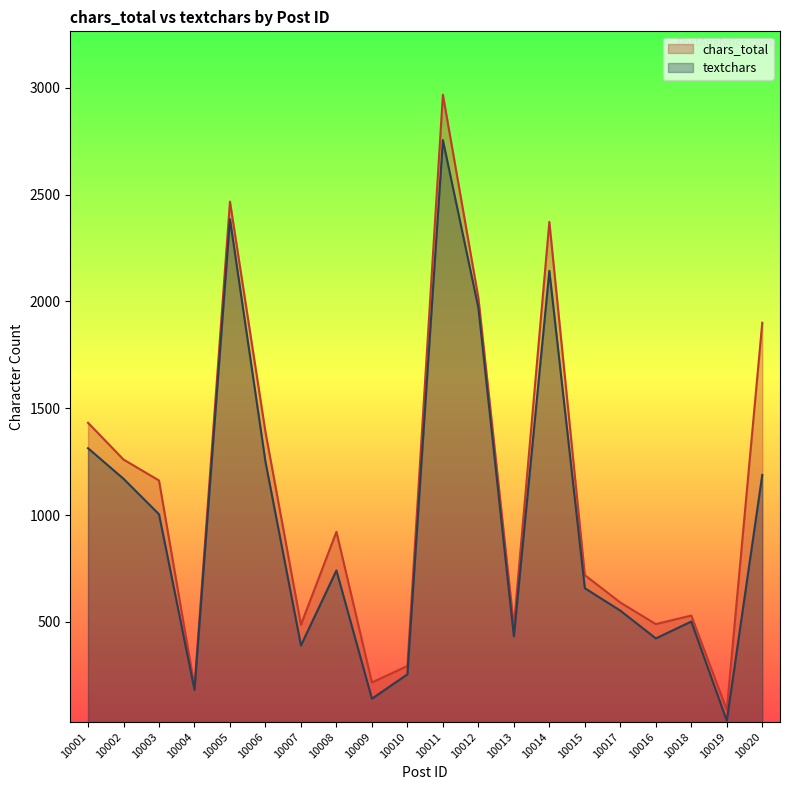

At which label does textchars reach its minimum?

10019